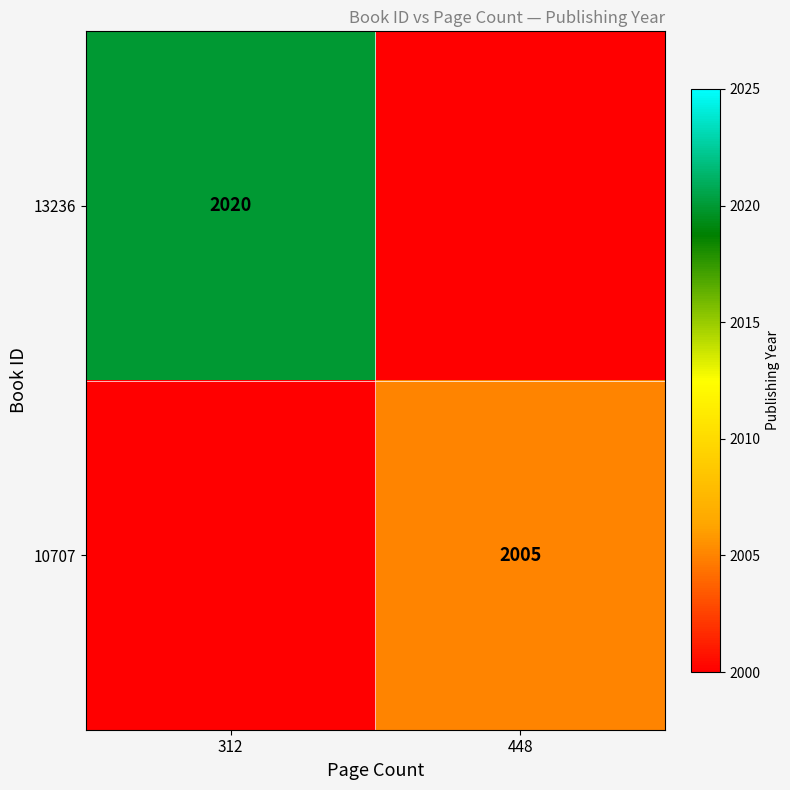

Is the value of 13236 at 312 greater than the value of 10707 at 448?

Yes